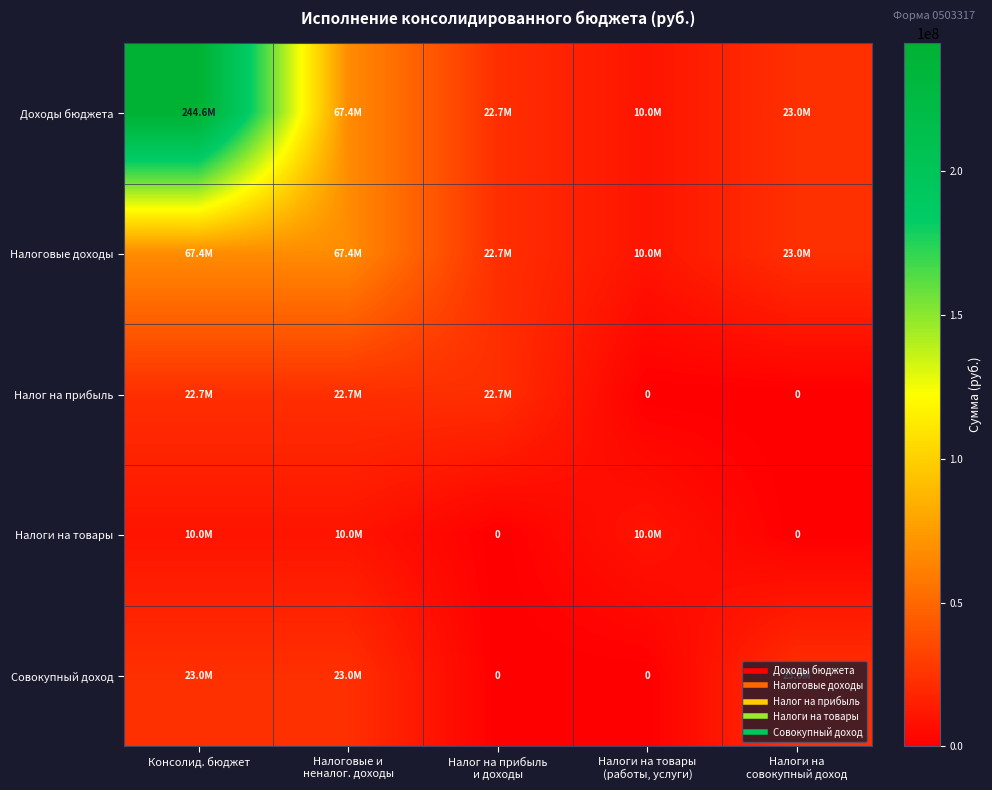

What is the sum of all Налоги на товары values?

29881500